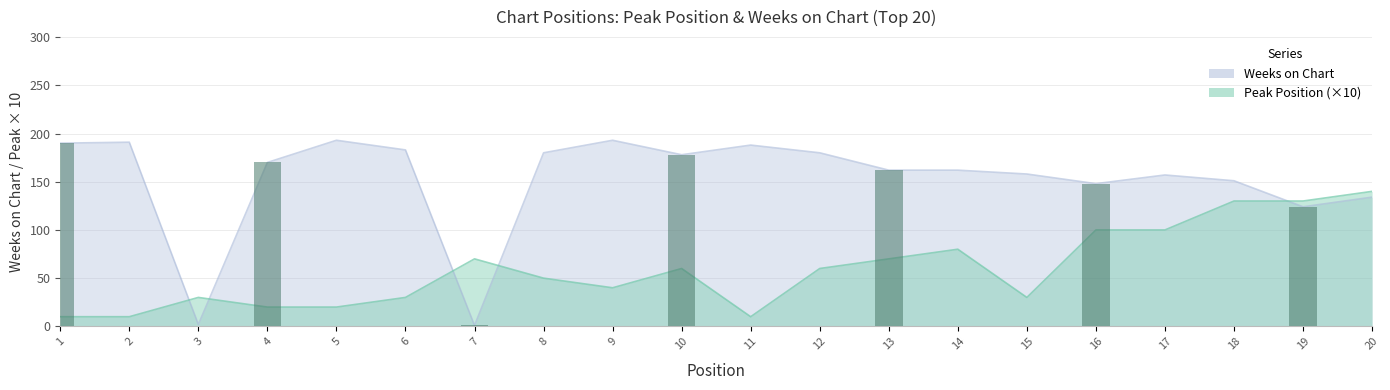

What is the difference between the second highest and minimum values in the Peak Position series?

120